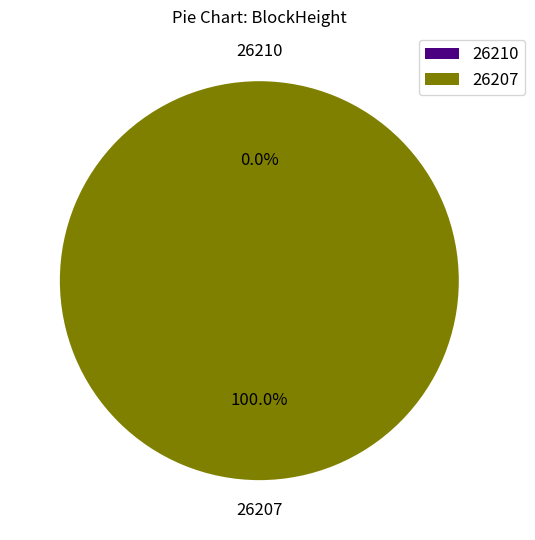

To the nearest percent, what percentage of the pie is 26207?

100%